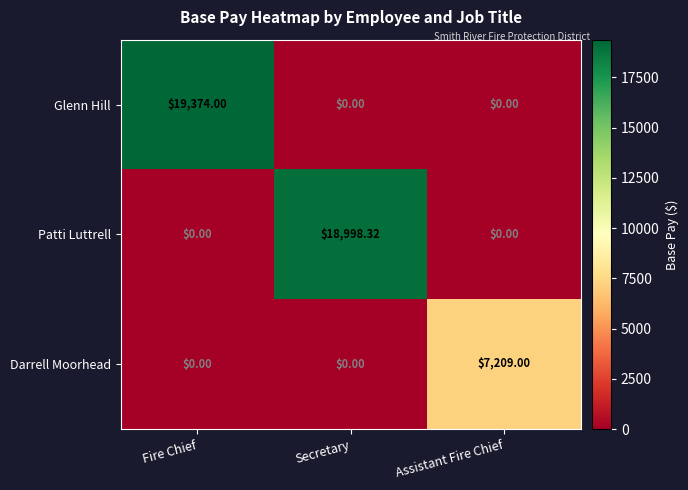

List the series in order of their peak value, lowest first.

Darrell Moorhead, Patti Luttrell, Glenn Hill